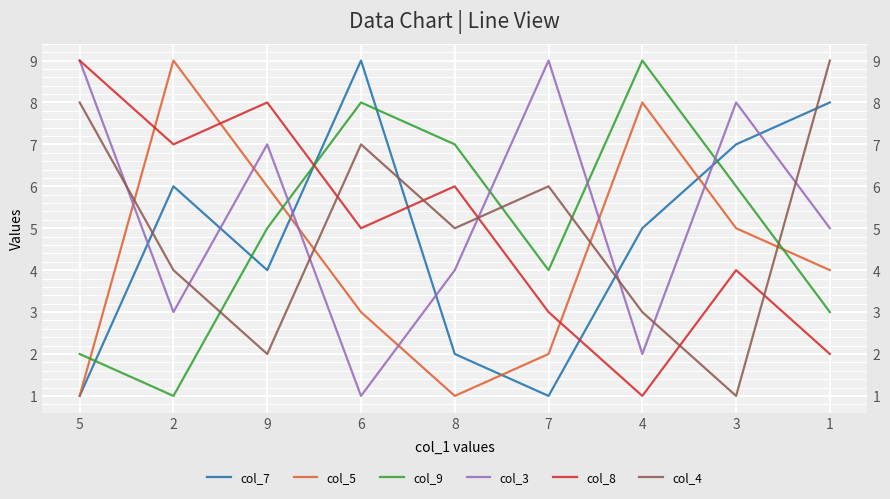

How many interior local valleys does the col_3 series have?

3